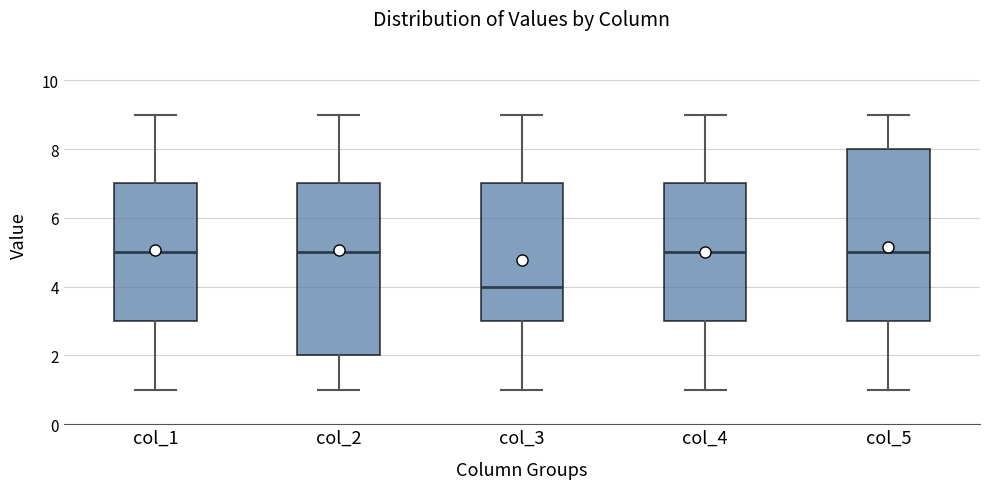

Reading left to right, transcribe this box plot: for each box, give where its median line is, the range the box spans, and where its two whiskers end, as read against the y-axis. The values are not printed on the chart, so give them approximately, as read against the axis.

col_1: median 5, box 3 to 7, whiskers 1 to 9
col_2: median 5, box 2 to 7, whiskers 1 to 9
col_3: median 4, box 3 to 7, whiskers 1 to 9
col_4: median 5, box 3 to 7, whiskers 1 to 9
col_5: median 5, box 3 to 8, whiskers 1 to 9